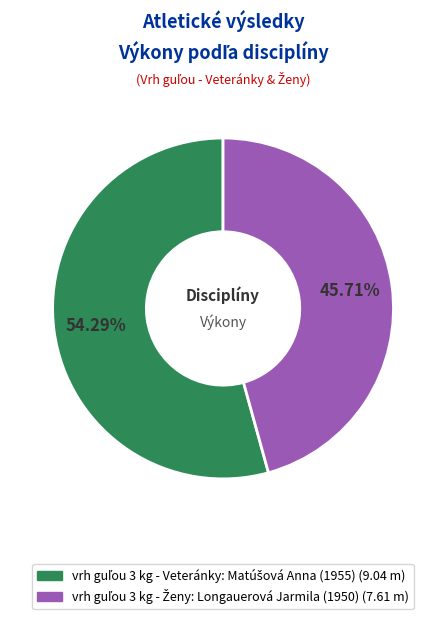

Is there any slice that represents more than half of the pie?

Yes